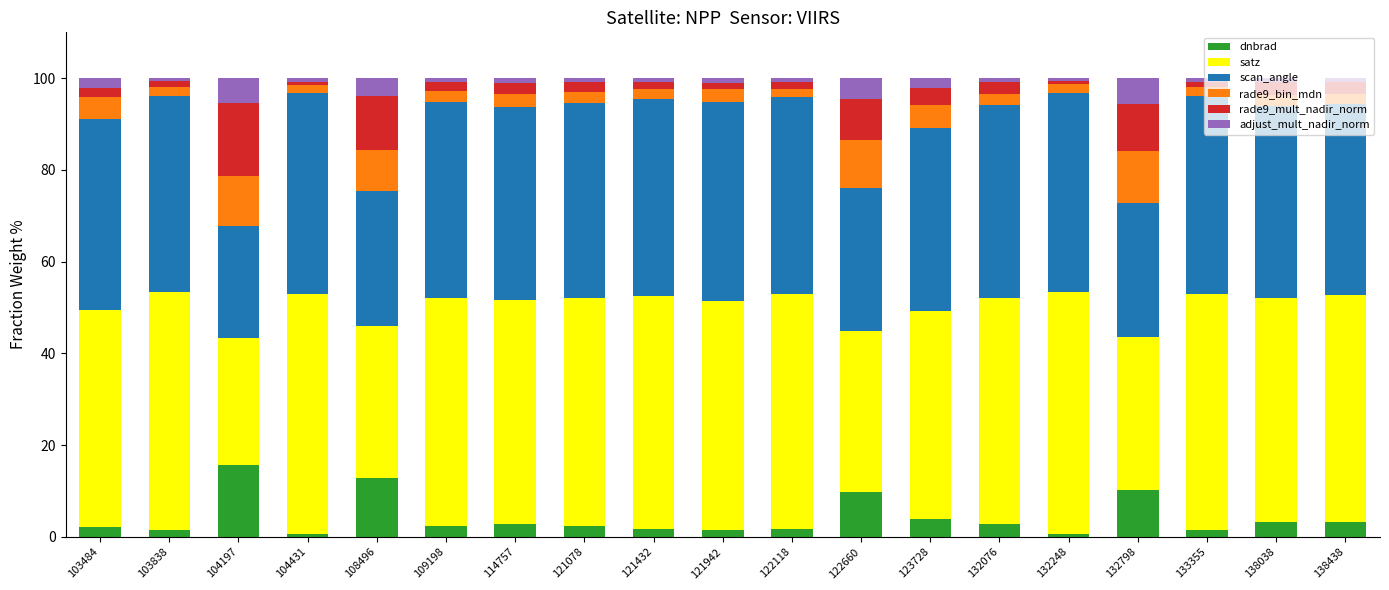

Which category has the highest value in the dnbrad series?

104197